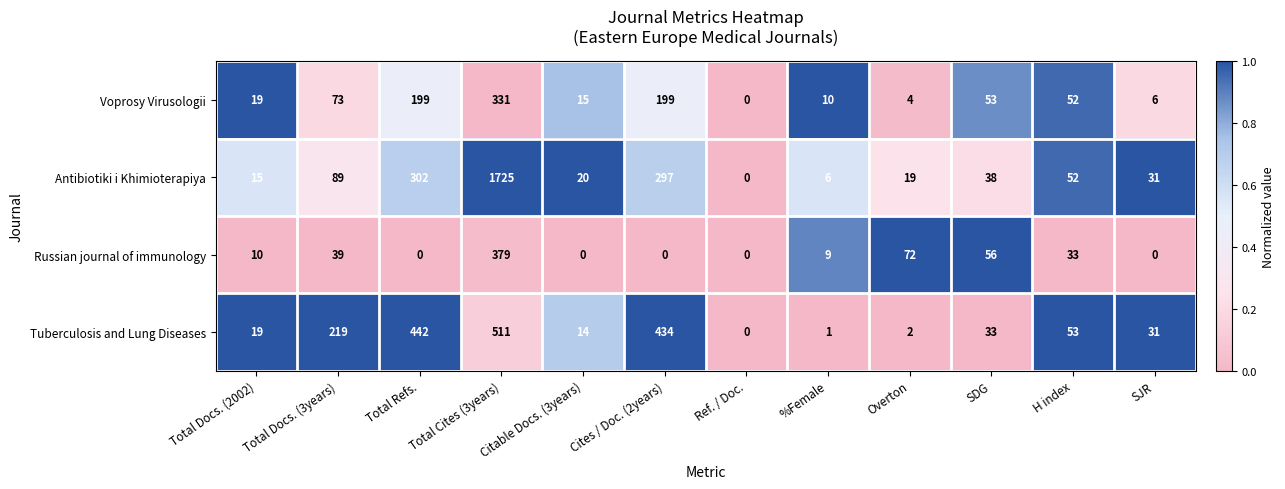

The Voprosy Virusologii series shows 6 at SJR. True or false?

True